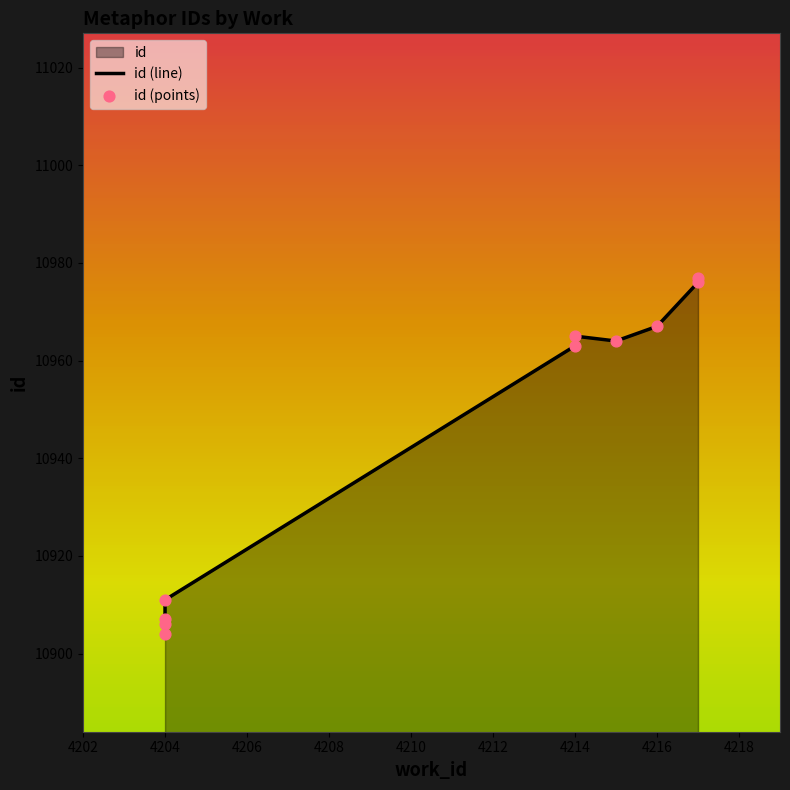

What is the change in value from 4204 to 4214?

+60